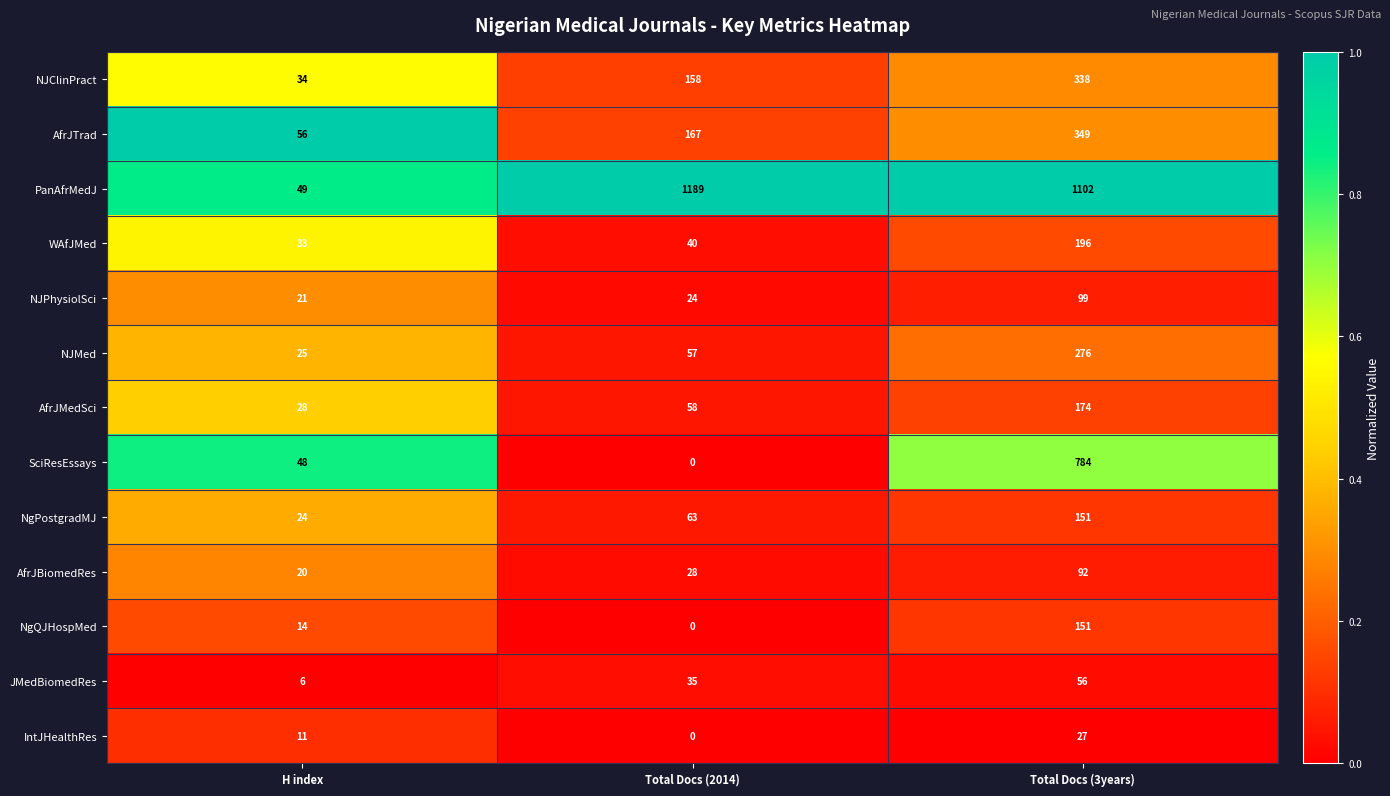

How many NgPostgradMJ values are between 24 and 151?

3